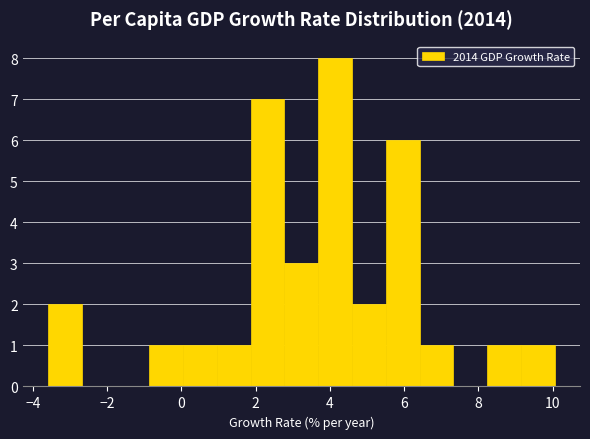

Reading left to right, list every bar in this chart as the range it spans on the x-axis followed by its height. Neither the bar edges nor the heights are printed on the chart, so give them approximately, as read against the axes.

-3.6 to -2.6: 2
-2.6 to -1.8: 0
-1.8 to -0.8: 0
-0.8 to 0.0: 1
0.0 to 1.0: 1
1.0 to 1.8: 1
1.8 to 2.8: 7
2.8 to 3.6: 3
3.6 to 4.6: 8
4.6 to 5.6: 2
5.6 to 6.4: 6
6.4 to 7.4: 1
7.4 to 8.2: 0
8.2 to 9.2: 1
9.2 to 10.0: 1